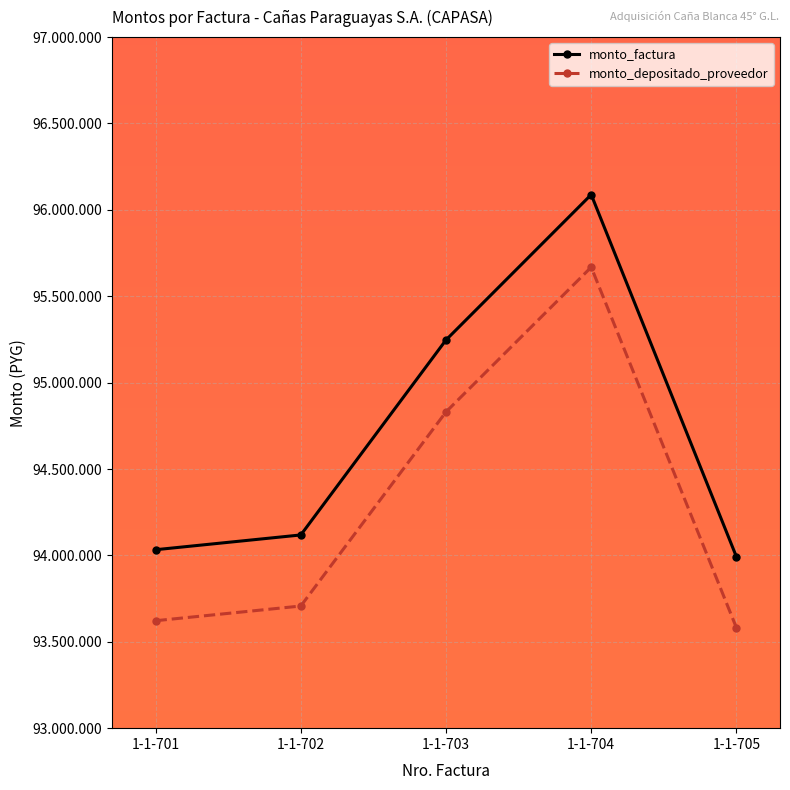

Which series has the largest range (max minus min)?

monto_factura